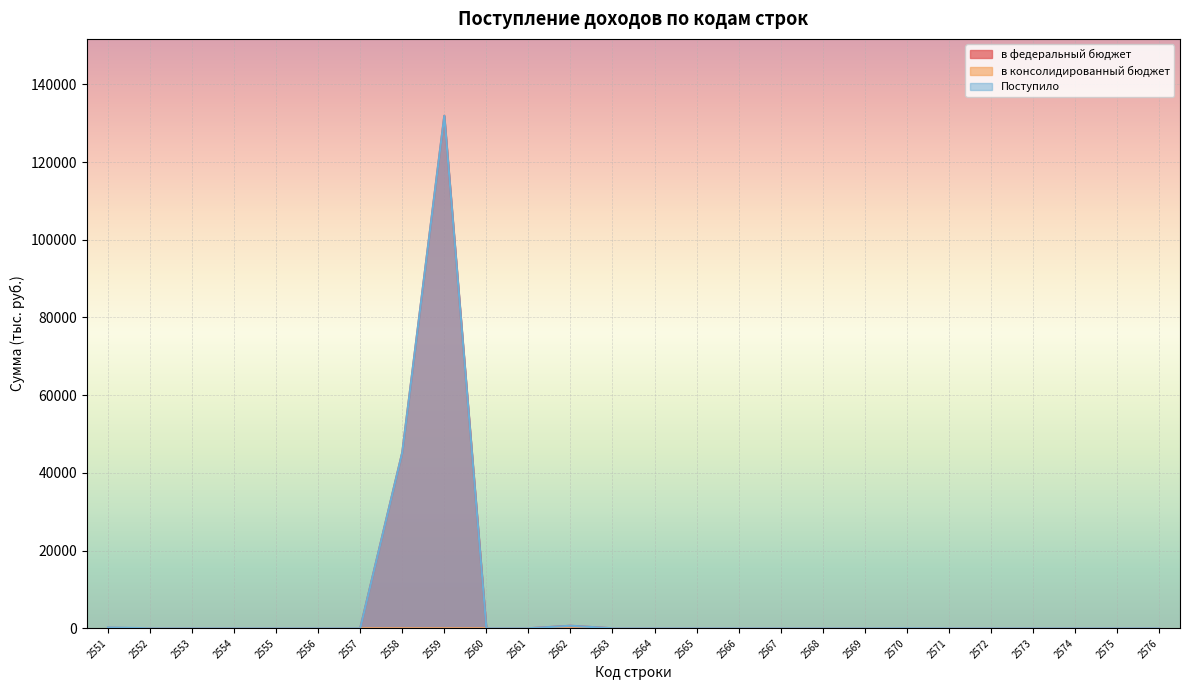

Rank the series by their maximum value, from highest to lowest.

в федеральный бюджет, Поступило, в консолидированный бюджет